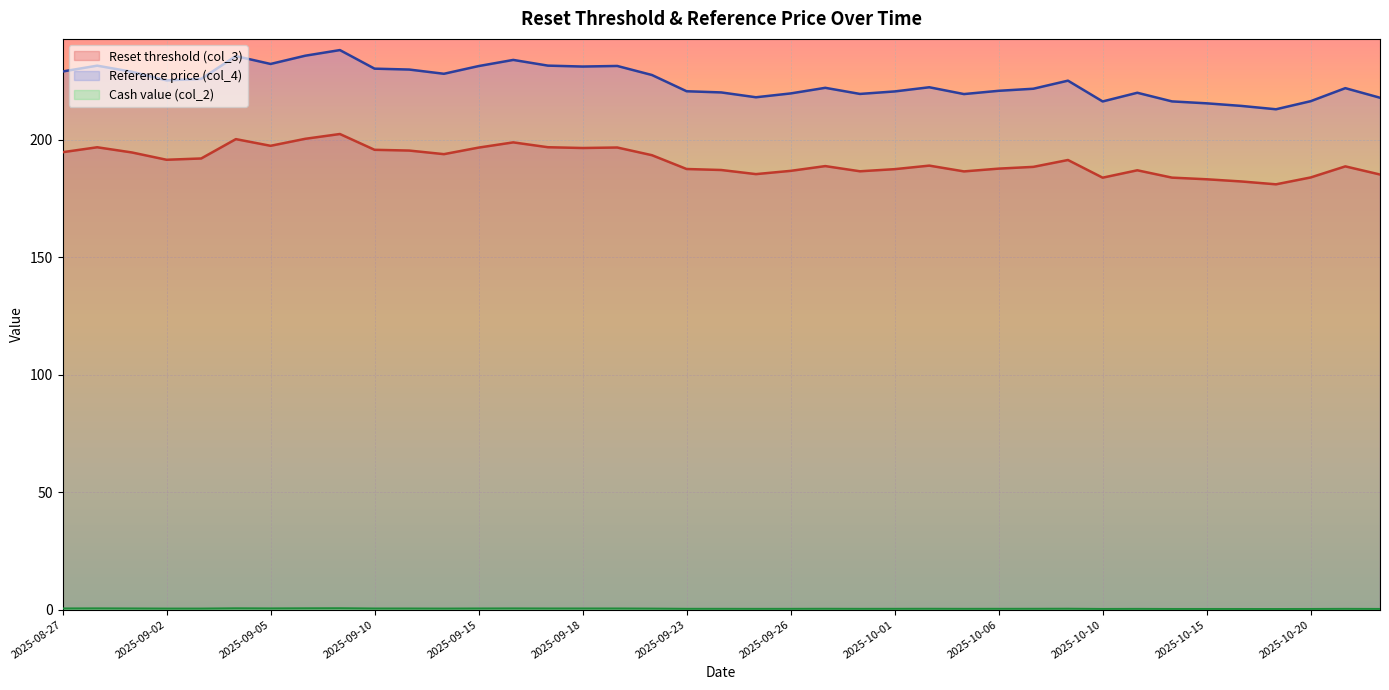

True or false: Reference price (col_4) and Cash value (col_2) intersect in this chart.

False